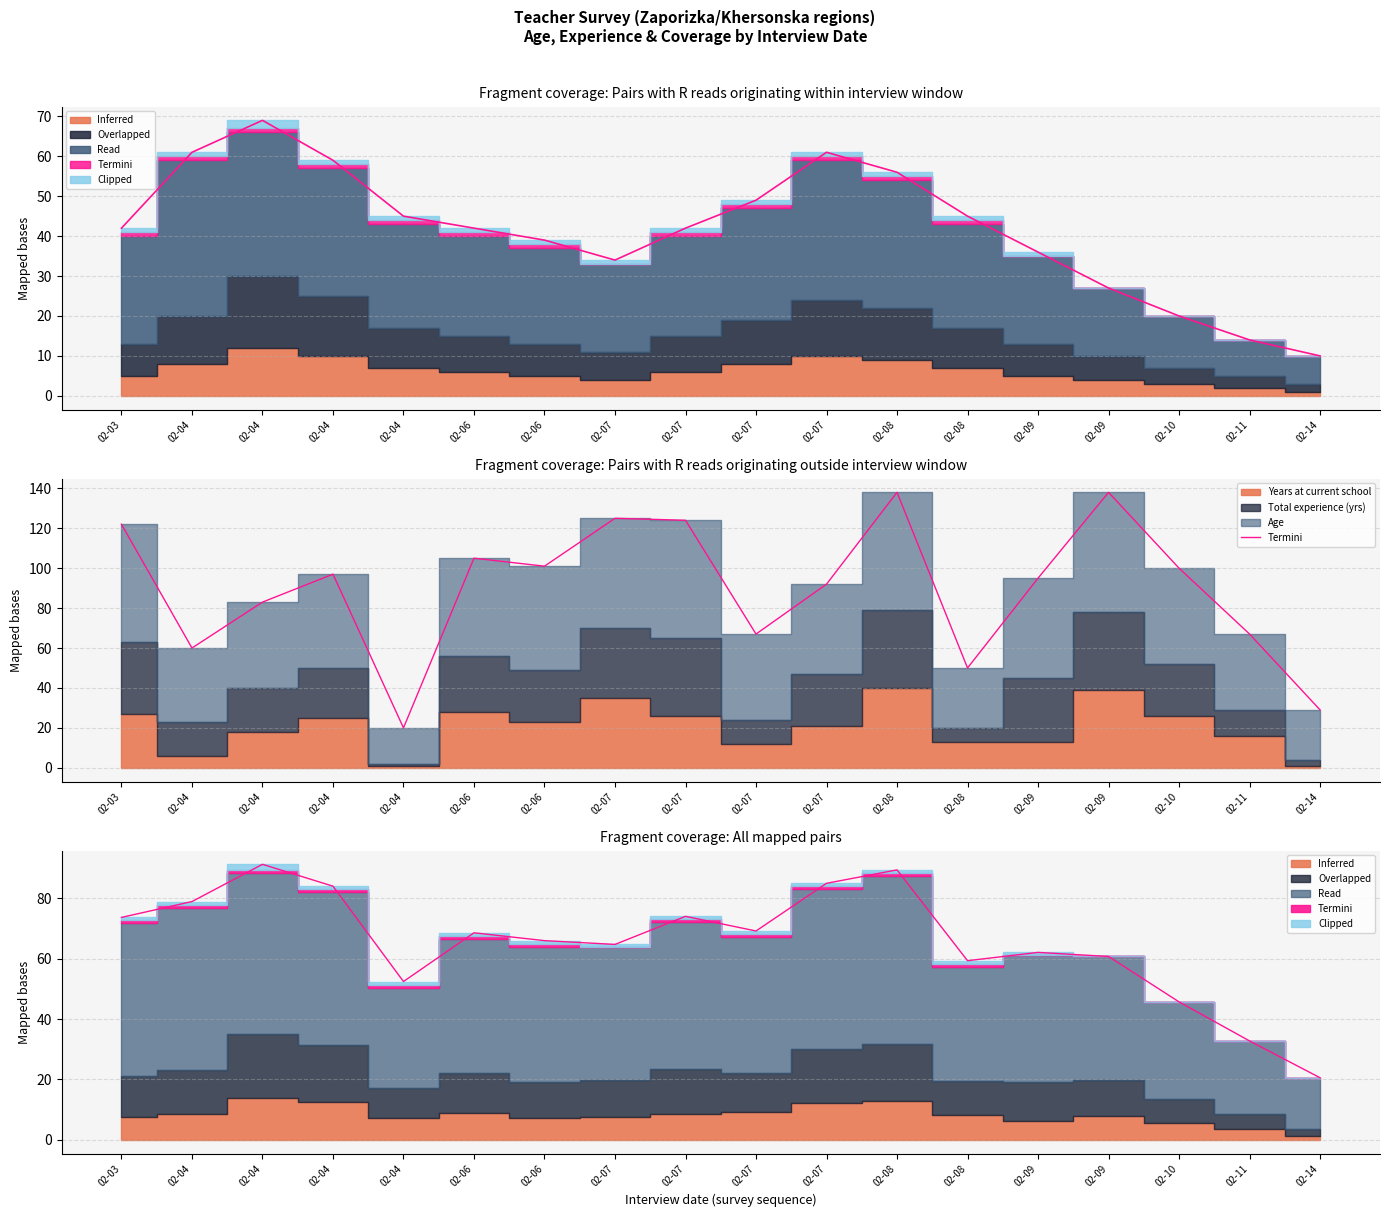

At which label does the data first exceed 97?

02-03